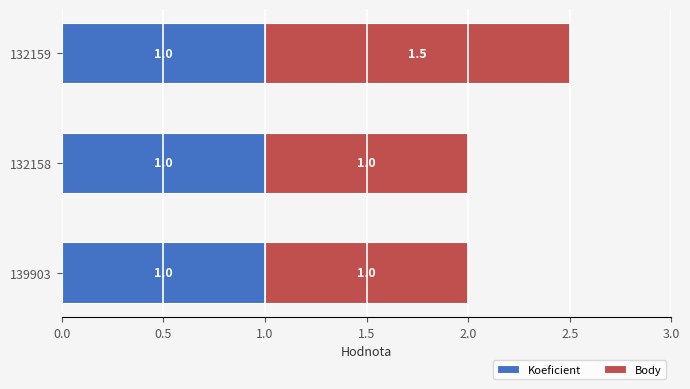

What is the average value of the Koeficient series?

1.0